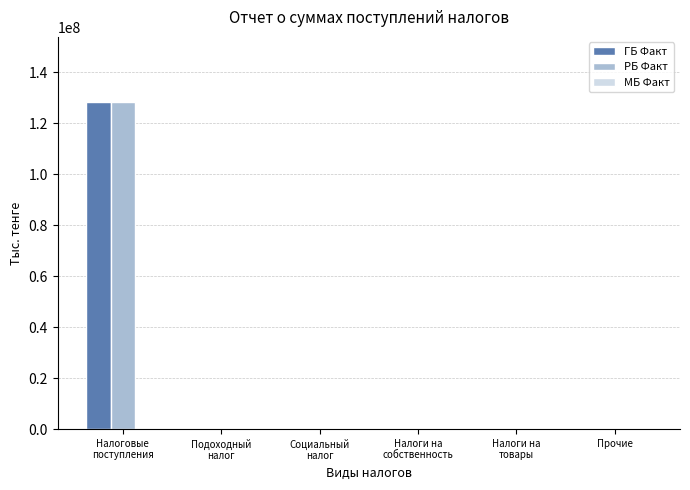

What is the average value of the ГБ Факт series?

21384628